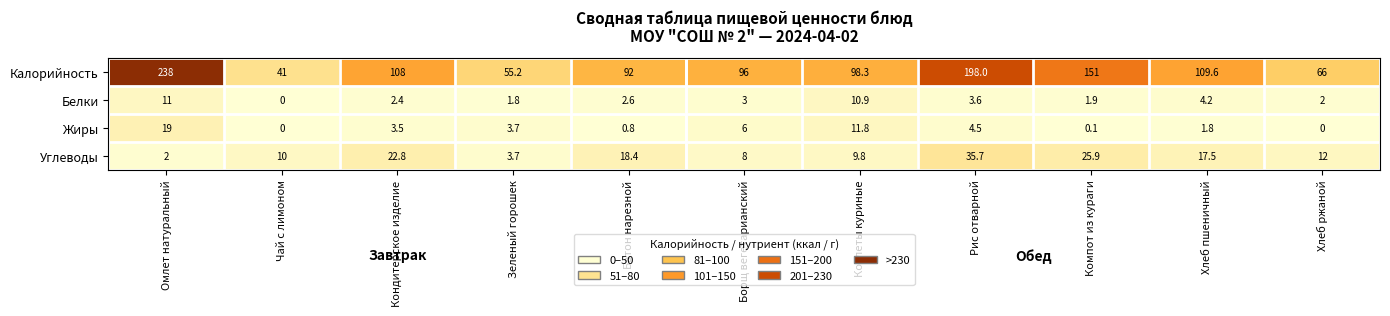

Read the Белки value at Хлеб пшеничный.

4.2